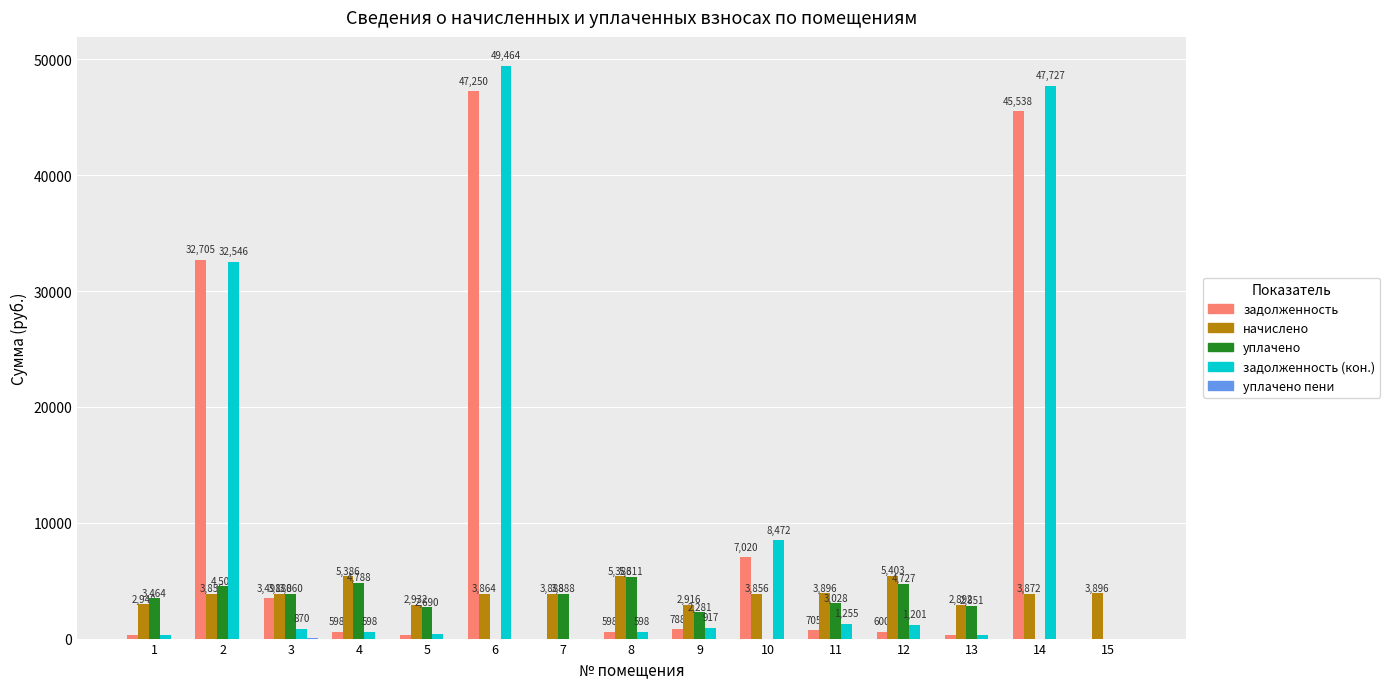

What is the maximum value for задолженность?

47250.4